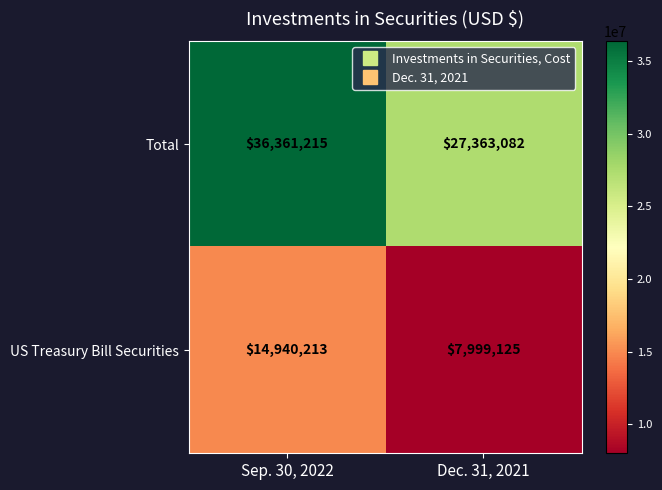

What is the difference between the US Treasury Bill Securities values at Sep. 30, 2022 and Dec. 31, 2021?

6941088